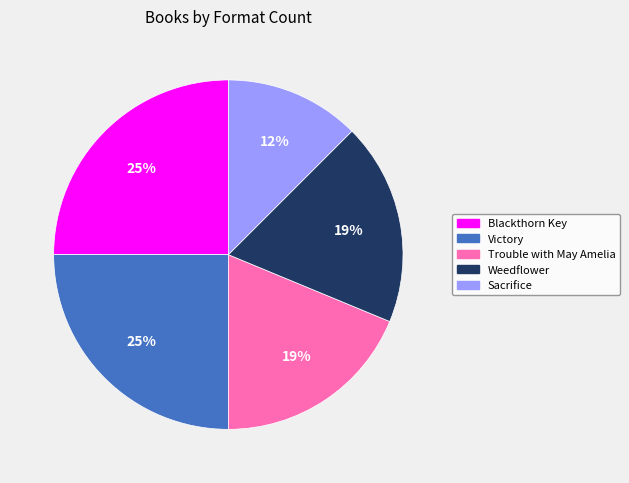

To the nearest percent, what is the average slice percentage?

20%